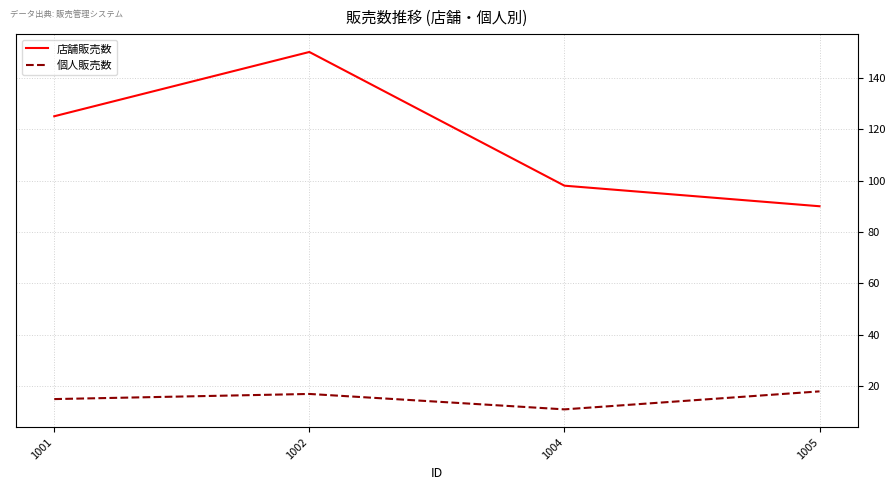

The 店舗販売数 series shows 90 at 1005. True or false?

True